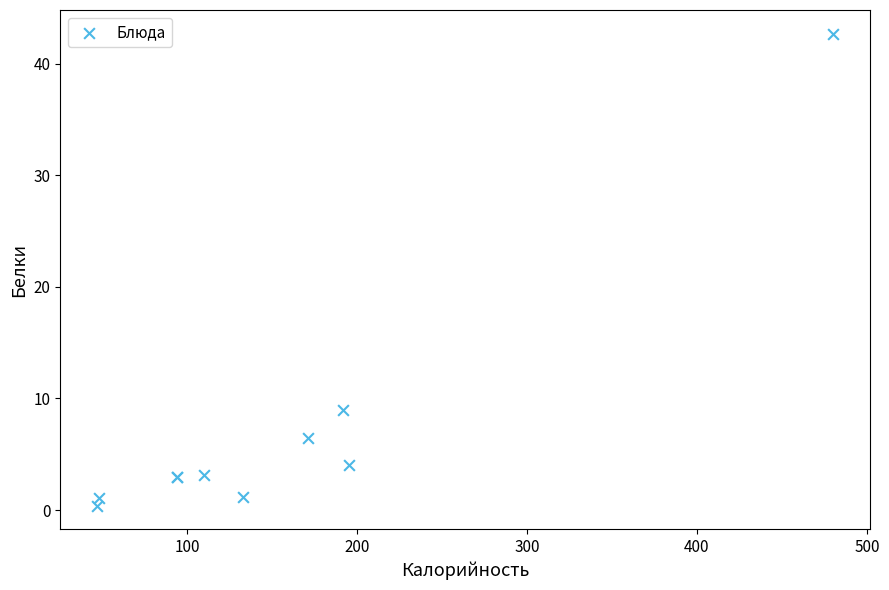

What Y value in the scatter plot is closest to 21?

9.0